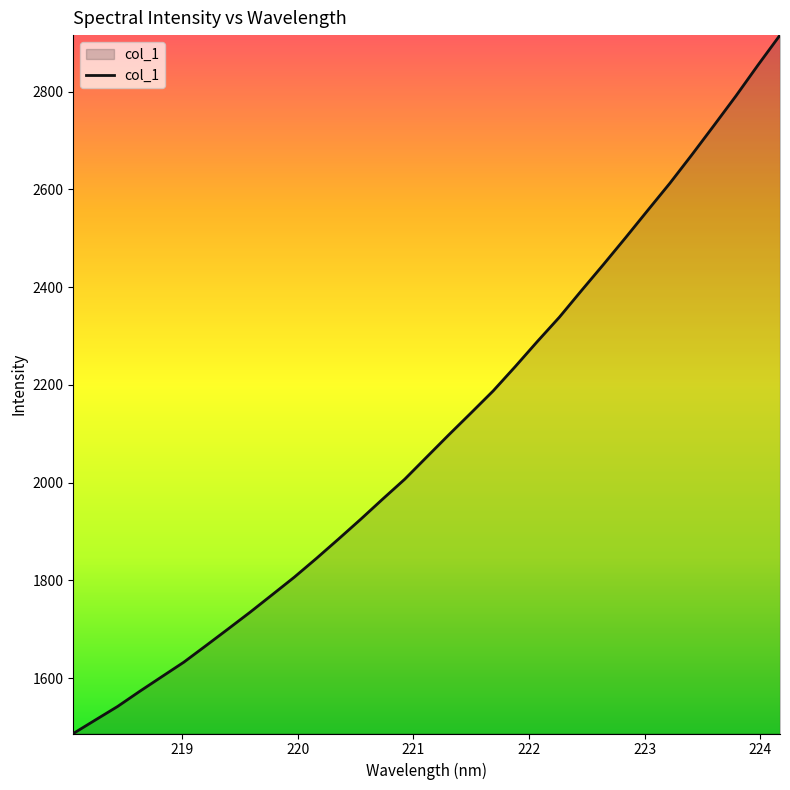

What is the minimum value shown in the chart?

1486.8